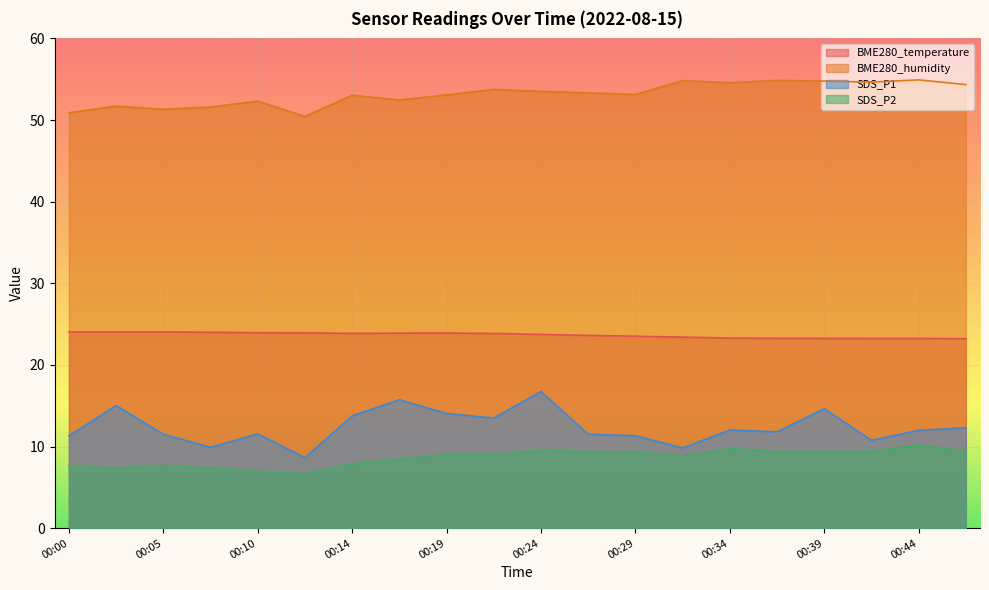

Between 00:07 and 00:27, which is larger?

00:07